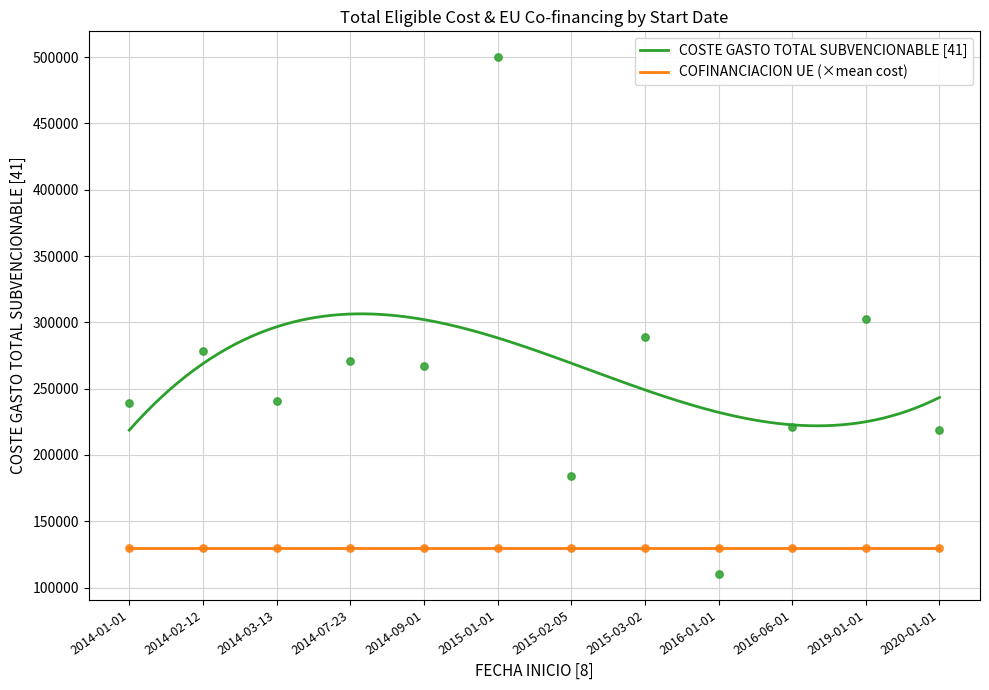

What is the ratio of the value at 2014-02-12 to the value at 2019-01-01?

0.9